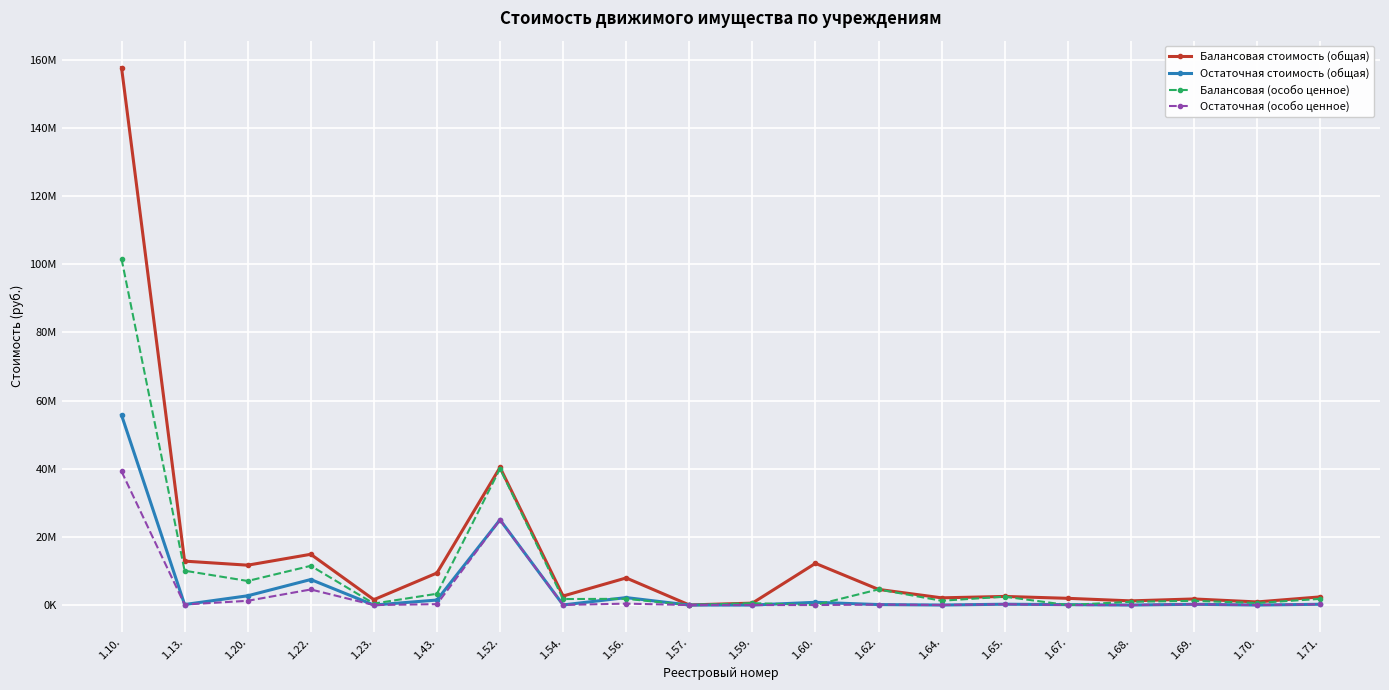

Where is Остаточная стоимость (общая) nearest to the value 27877149?

1.52.